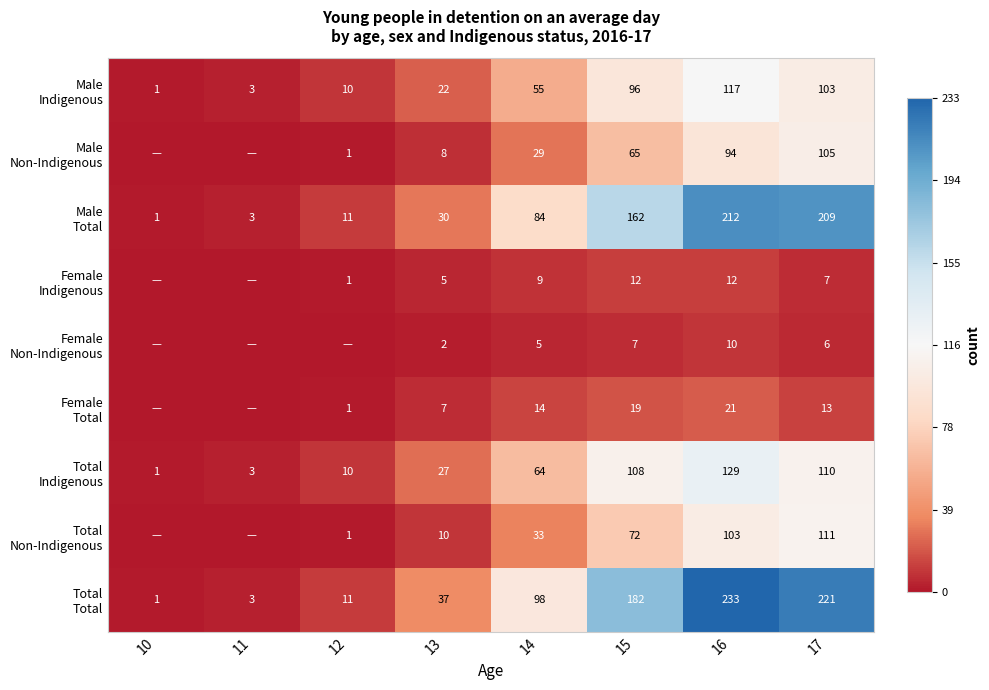

Which category has the lowest value across all series?

10